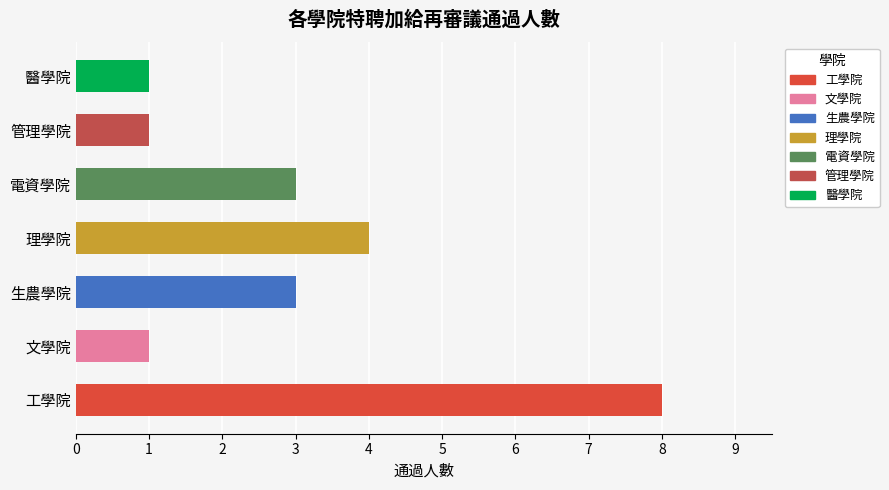

Is it true that the value at 生農學院 is 1?

False